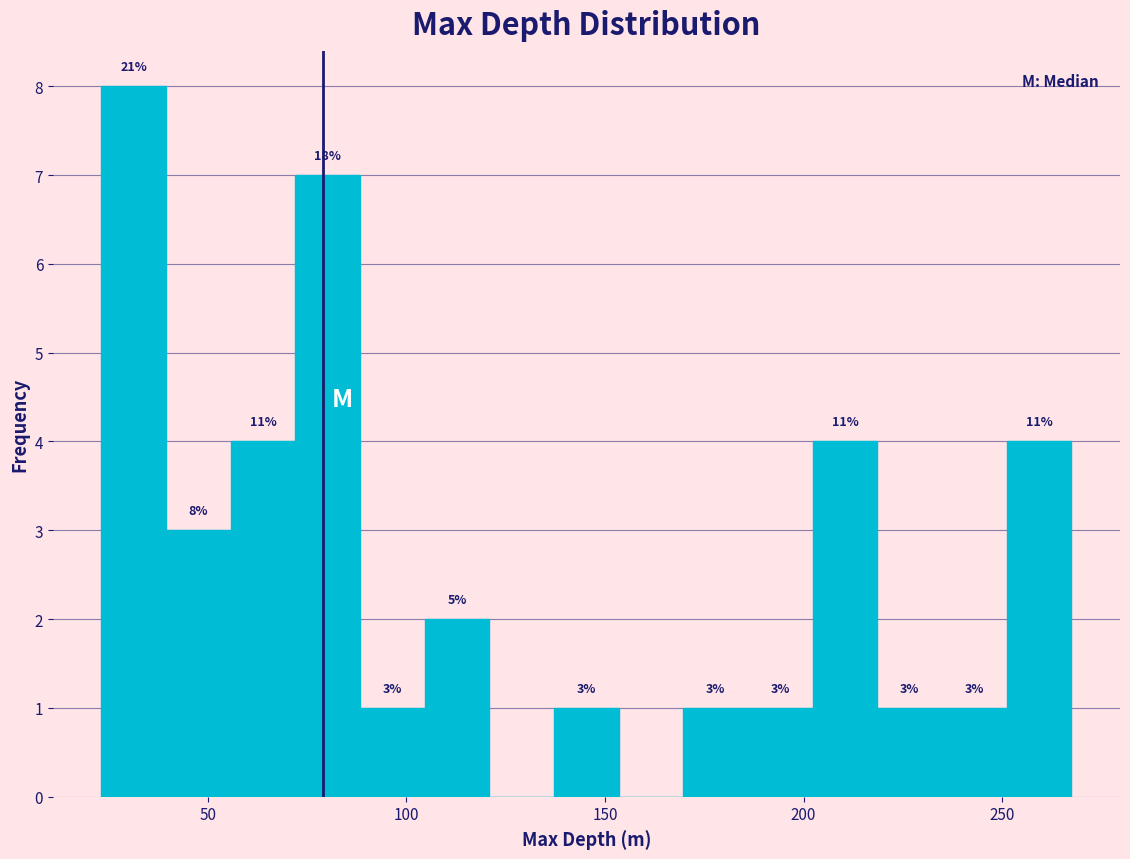

Read against the x-axis, roughly where is the centre of the tallest bar?

30